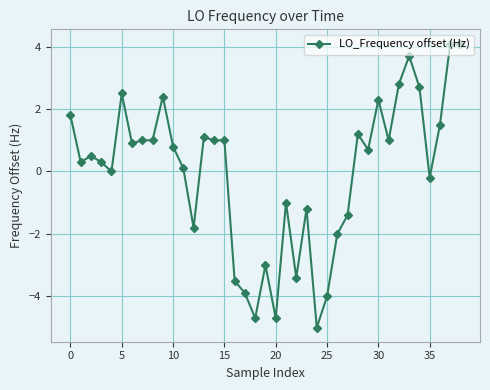

What is the value of the 38th point from the left?

4.1